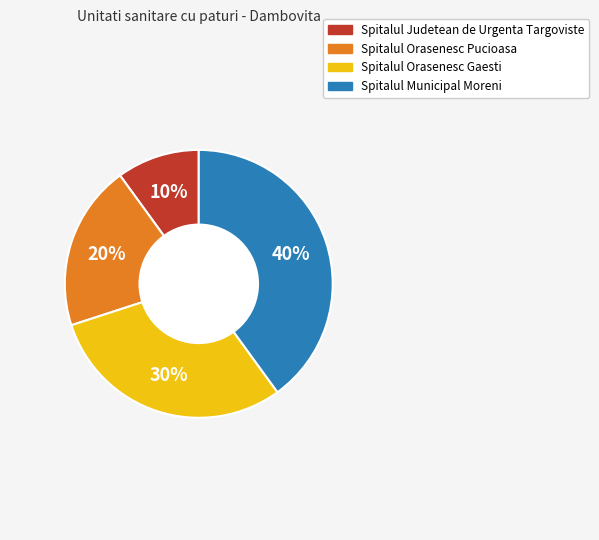

To the nearest percent, what is the difference between the Spitalul Orasenesc Gaesti and Spitalul Orasenesc Pucioasa slice percentages?

10%